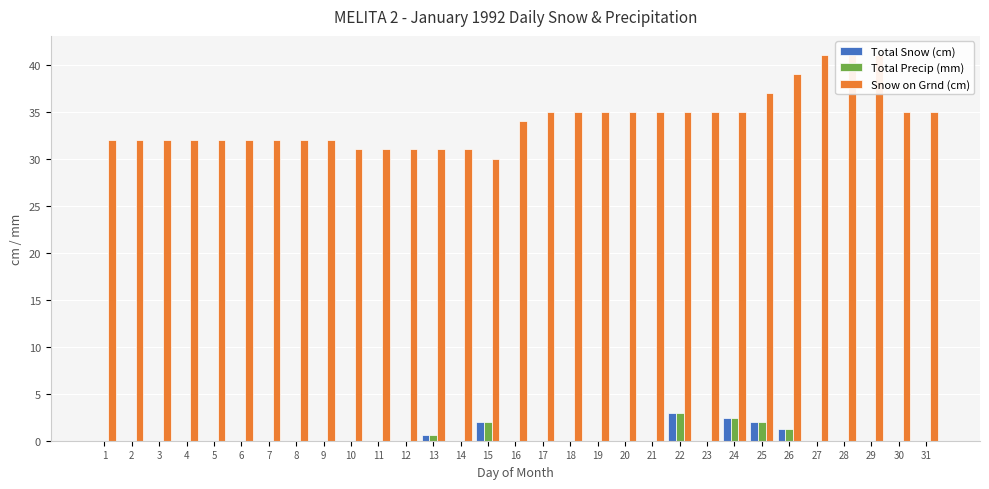

Read the Snow on Grnd (cm) value at 2.

32.0